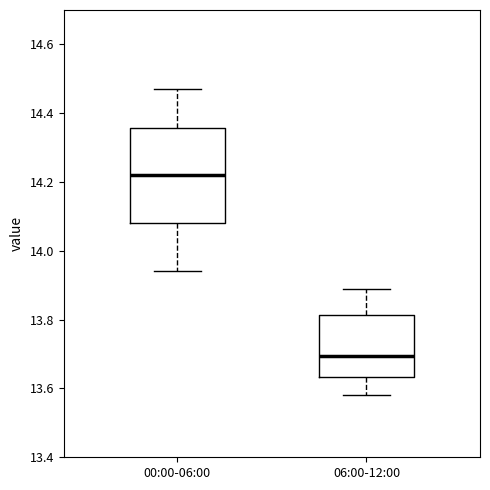

Reading left to right, transcribe this box plot: for each box, give where its median line is, the range the box spans, and where its two whiskers end, as read against the y-axis. The values are not printed on the chart, so give them approximately, as read against the axis.

00:00-06:00: median 14.22, box 14.08 to 14.36, whiskers 13.94 to 14.48
06:00-12:00: median 13.70, box 13.64 to 13.82, whiskers 13.58 to 13.90